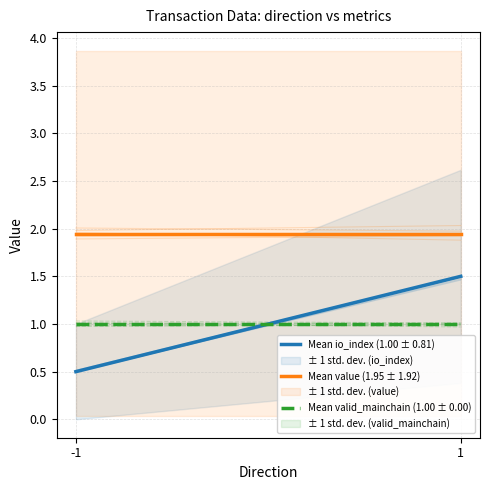

Is the value of Mean value (1.95 ± 1.92) at -1 greater than the value of Mean valid_mainchain (1.00 ± 0.00) at -1?

Yes